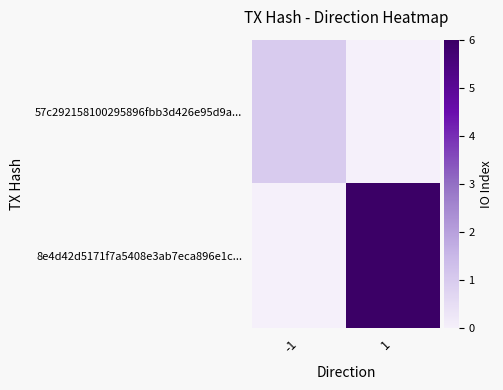

What is the total value across all series at -1?

1